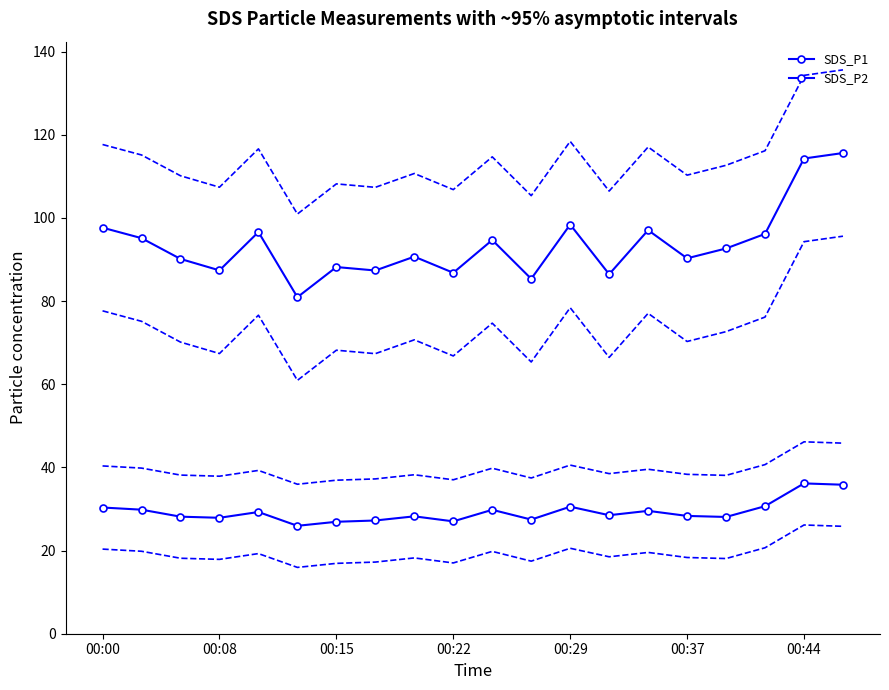

What is the maximum value for SDS_P1?

115.6